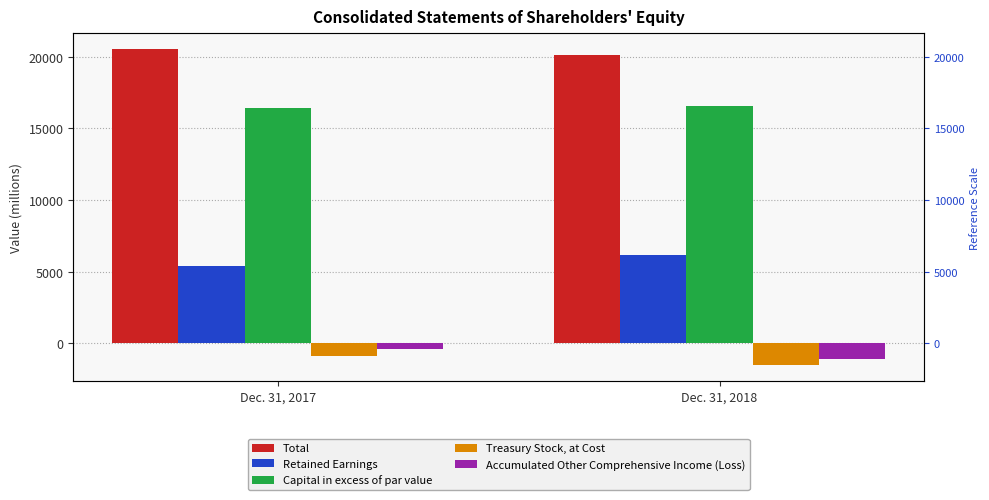

The value of Accumulated Other Comprehensive Income (Loss) at Dec. 31, 2018 is -1080. True or false?

True